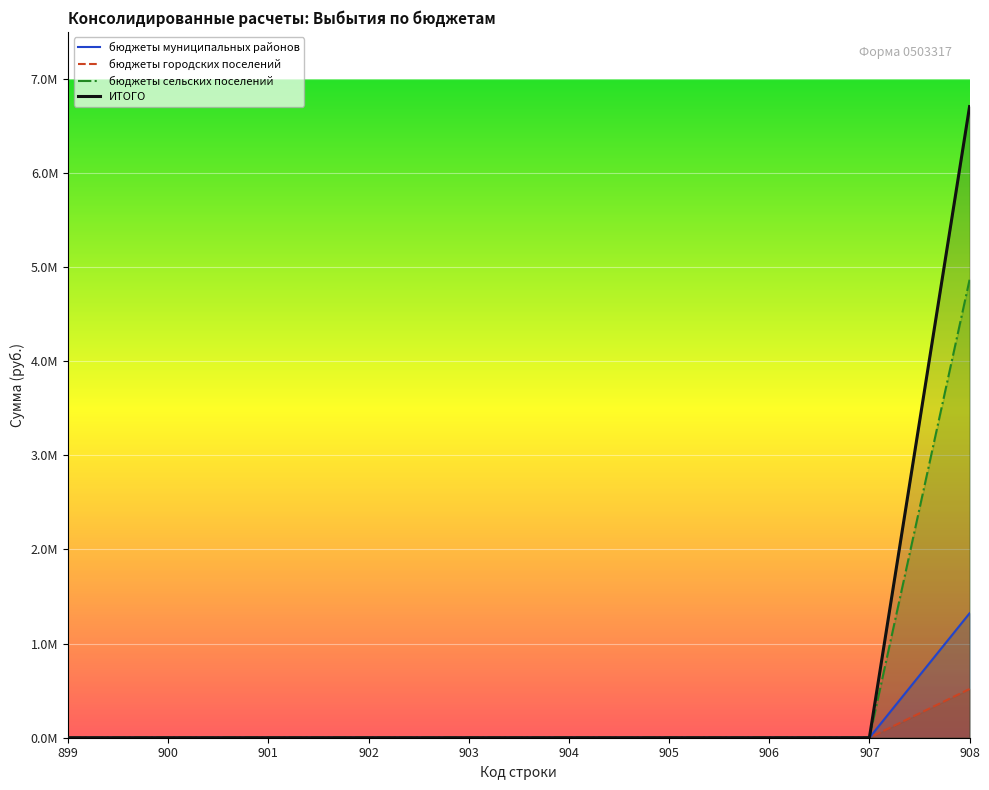

Which series changed the most between 899 and 900?

бюджеты муниципальных районов